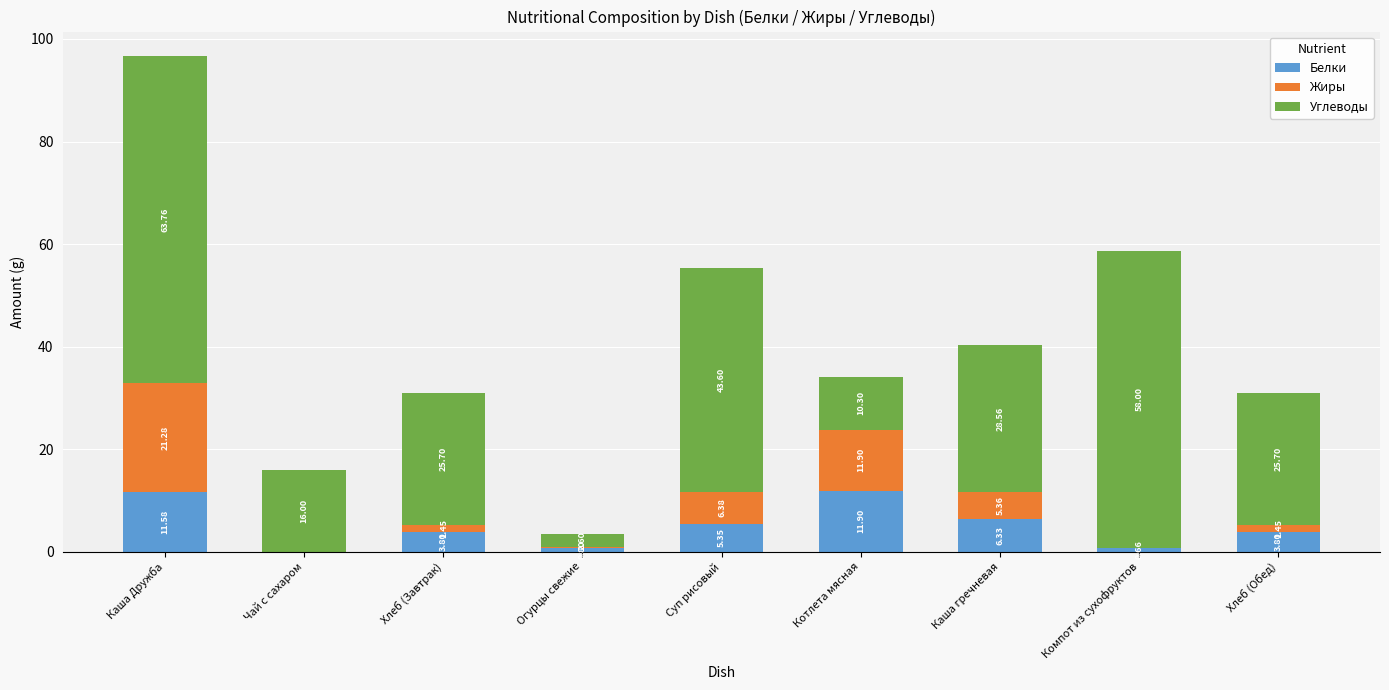

At which category is the sum across all series the highest?

Каша Дружба